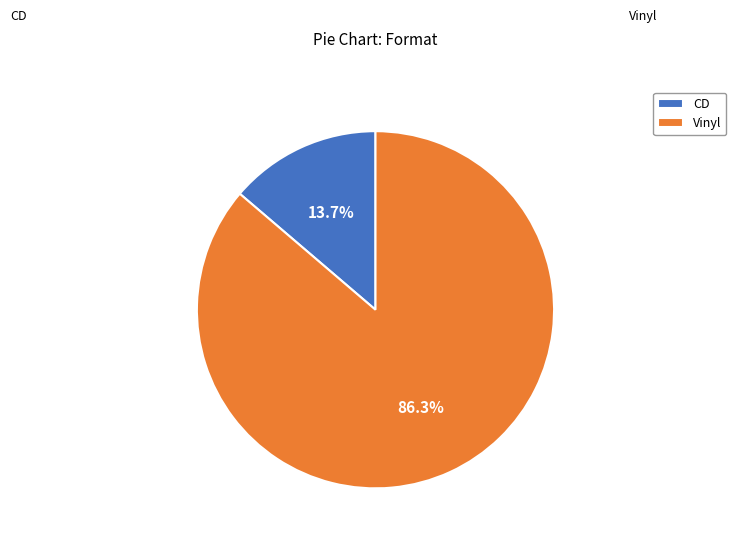

Which slice is the largest?

Vinyl